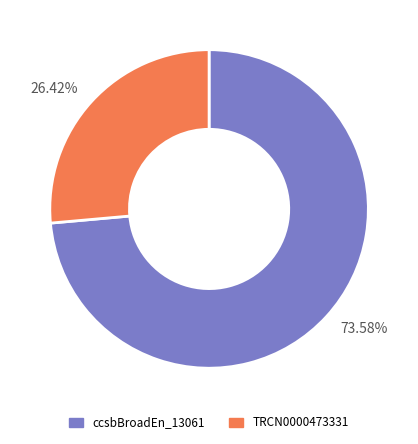

To the nearest percent, what is the difference between the TRCN0000473331 and ccsbBroadEn_13061 slice percentages?

47%